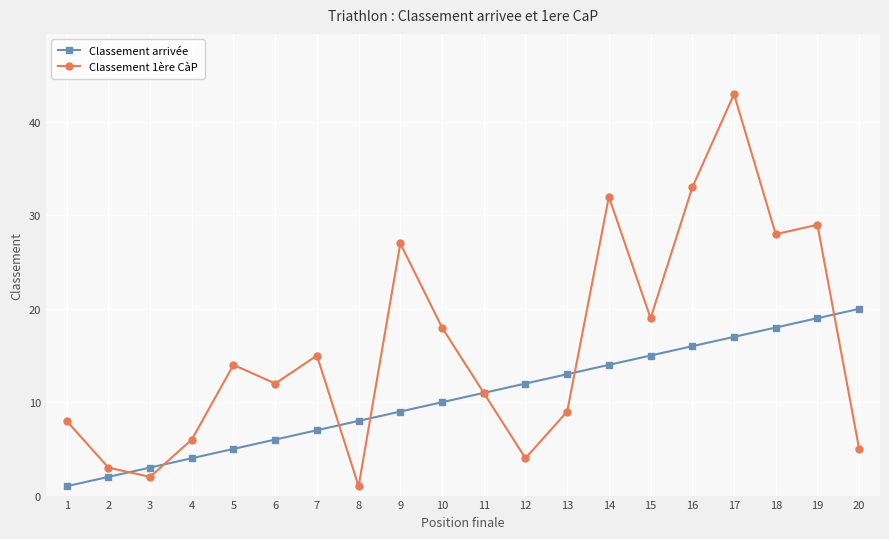

Is this an area chart (filled region under the line)?

No